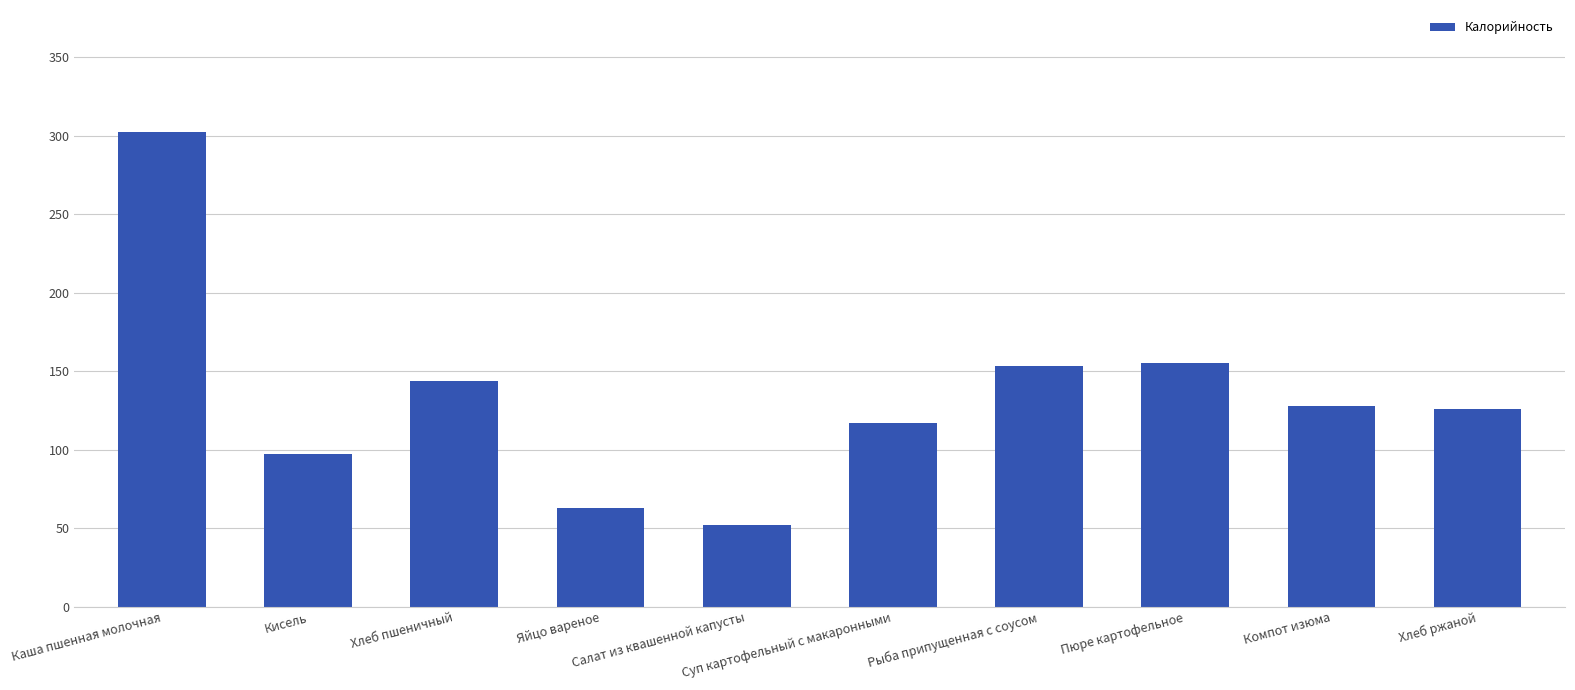

Reading left to right, list all the values displayed in this chart.

302	97	144	63	52	117	153	155	128	126